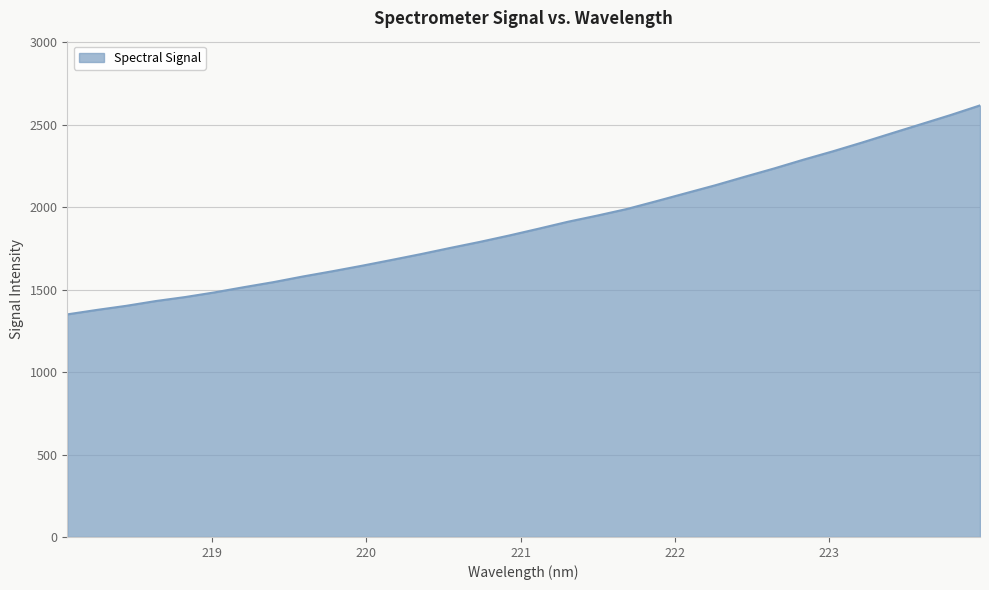

What is the difference between the maximum and minimum values?

1267.4